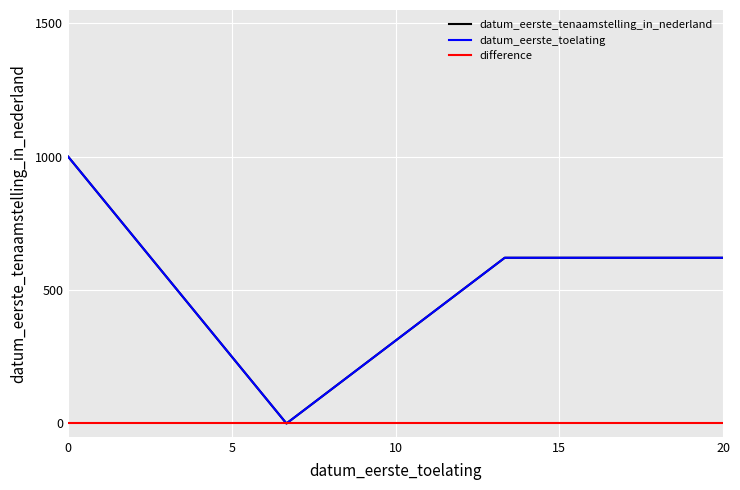

Which series has the largest total across all categories?

datum_eerste_tenaamstelling_in_nederland